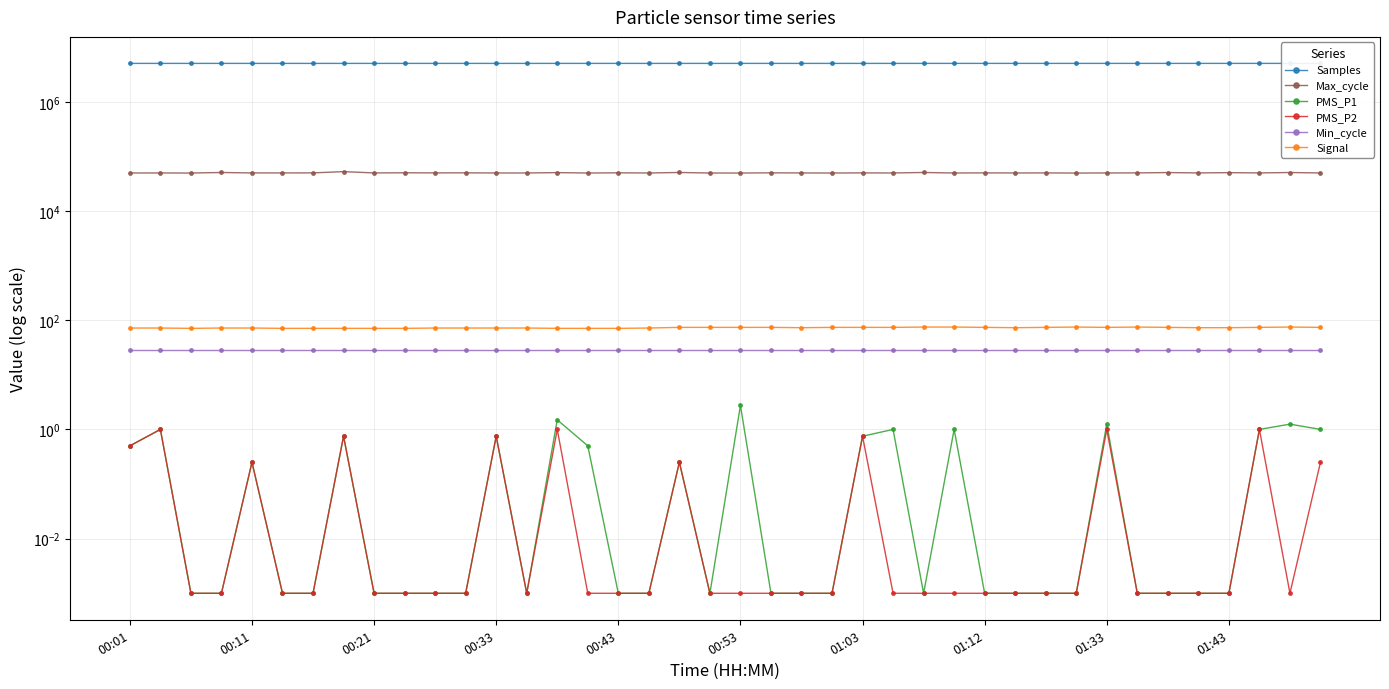

How many series are shown in this chart?

6